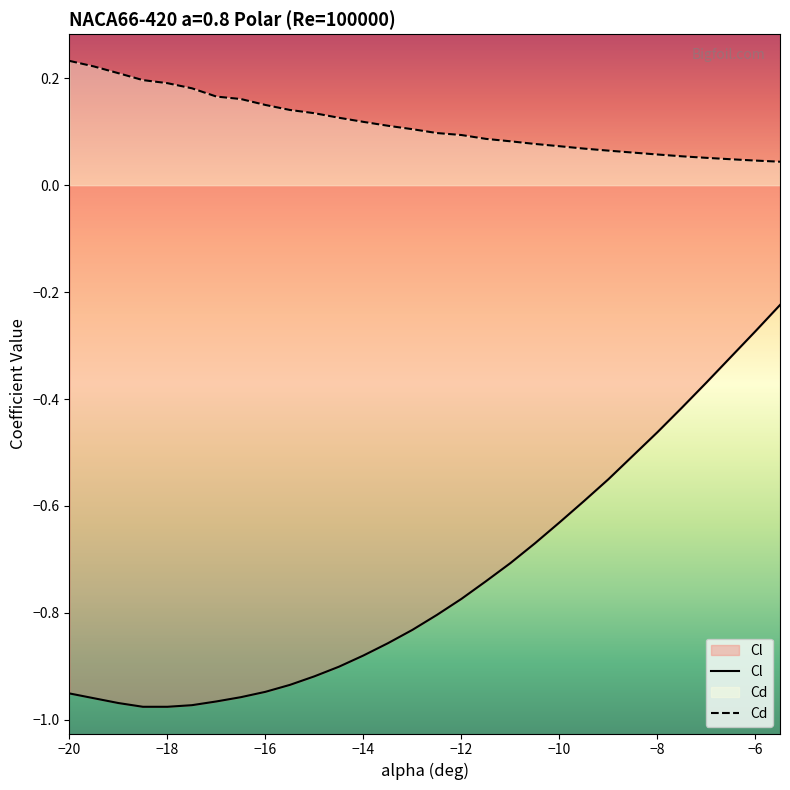

What is the difference between the maximum and minimum values in the Cd series?

0.2